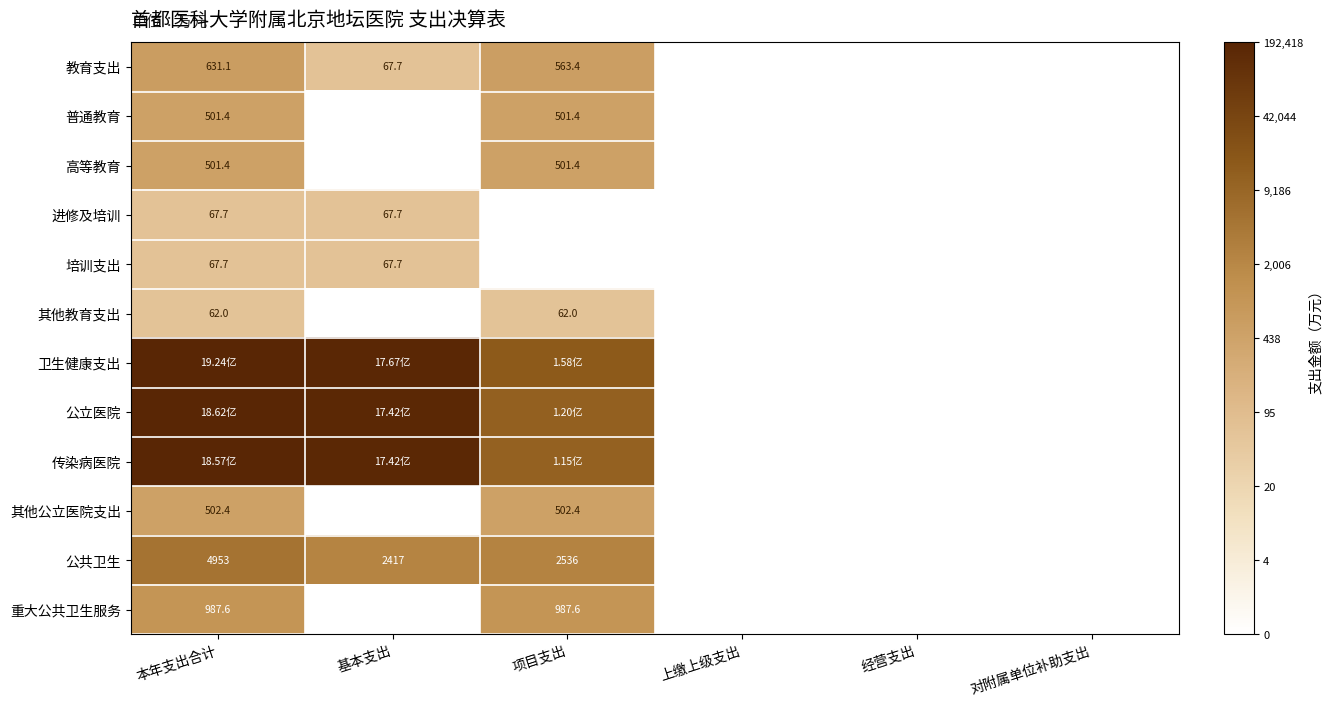

At 基本支出, list the series in order from largest to smallest.

卫生健康支出, 公立医院, 传染病医院, 公共卫生, 教育支出, 进修及培训, 培训支出, 普通教育, 高等教育, 其他教育支出, 其他公立医院支出, 重大公共卫生服务